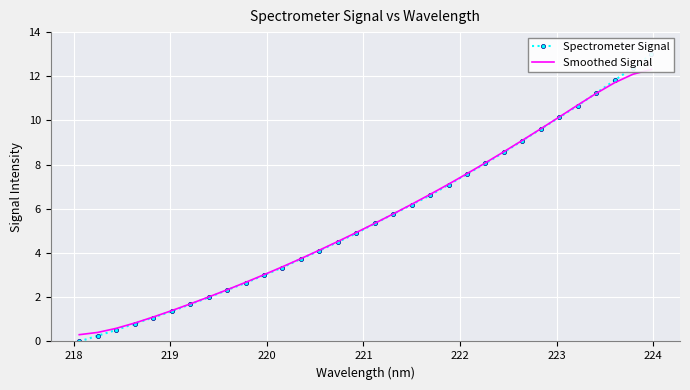

What is the difference between the maximum and minimum values in the Spectrometer Signal series?

13.0